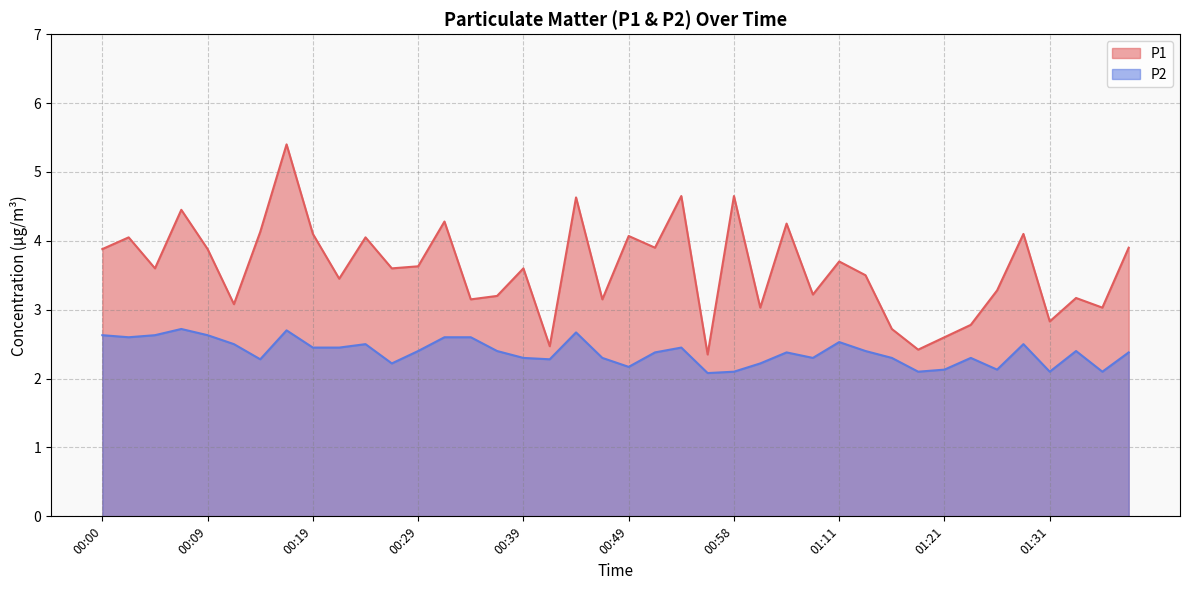

At 01:34, list the series in order from largest to smallest.

P1, P2